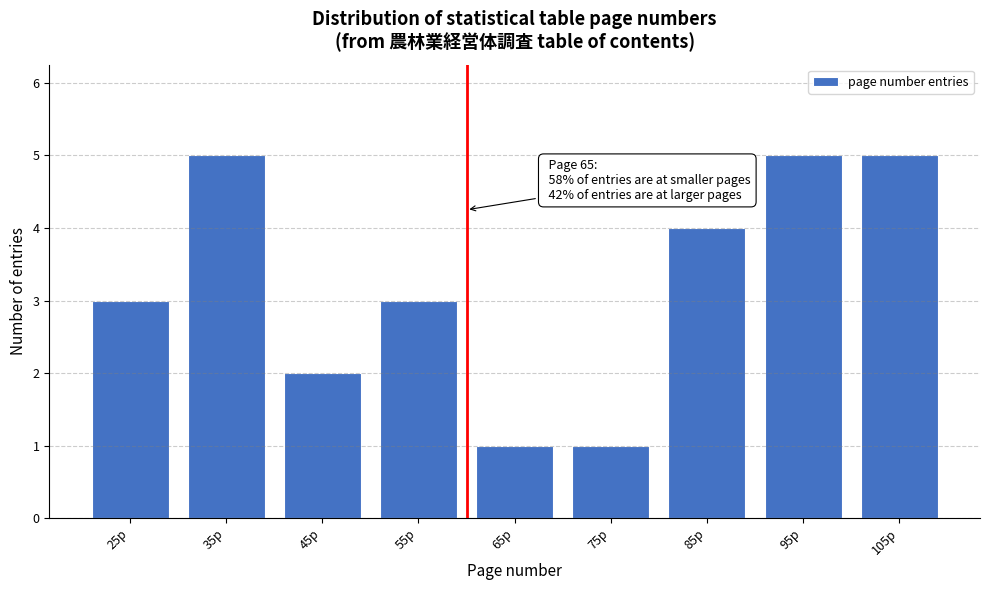

Reading left to right, what are all the values shown in this chart?

25p=3	35p=5	45p=2	55p=3	65p=1	75p=1	85p=4	95p=5	105p=5